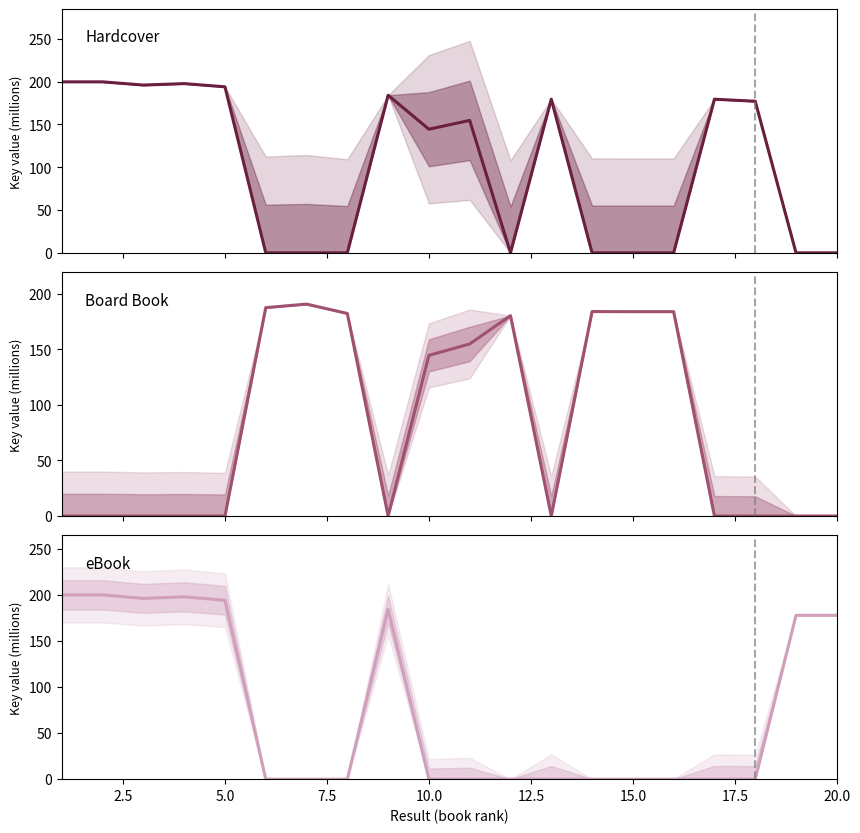

In Hardcover, how many points are lower than both neighbors (excluding endpoints)?

3